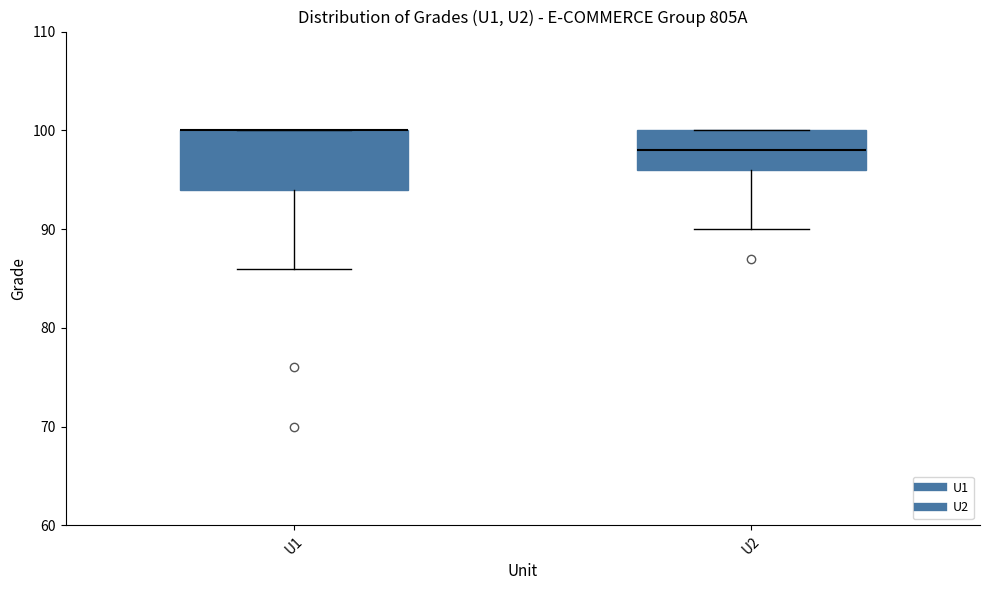

Which box is the tallest, from its lower edge to its upper edge?

U1